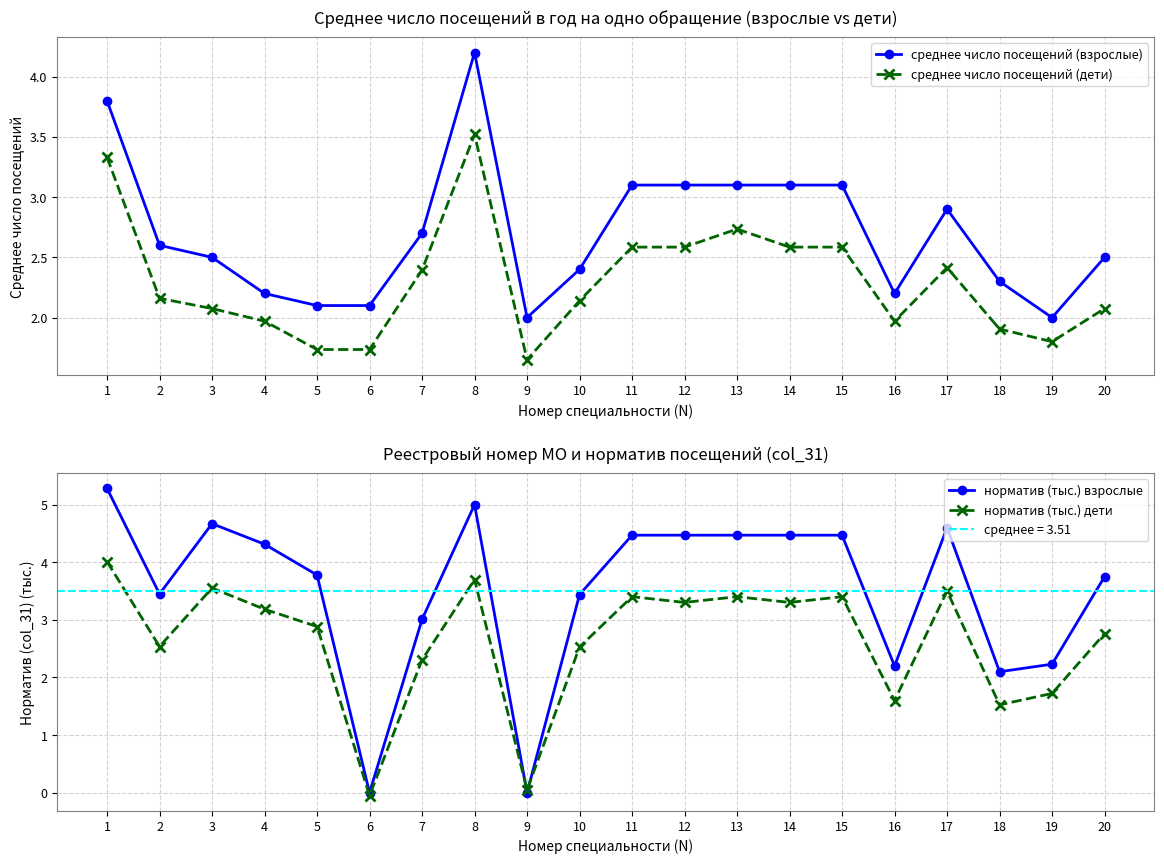

How many interior local valleys does the норматив (тыс.) взрослые series have?

5